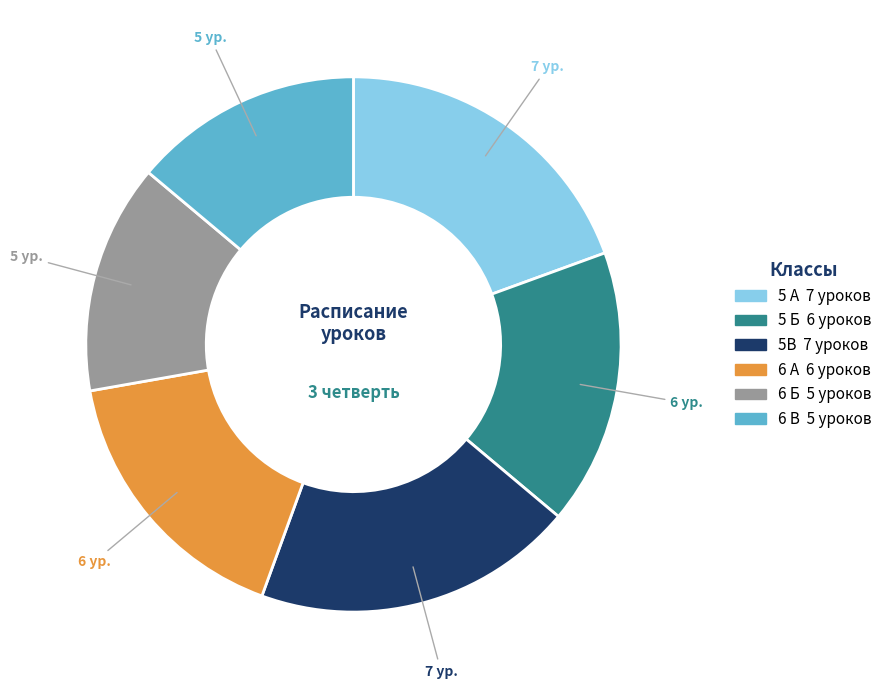

Does any single category account for the majority?

No